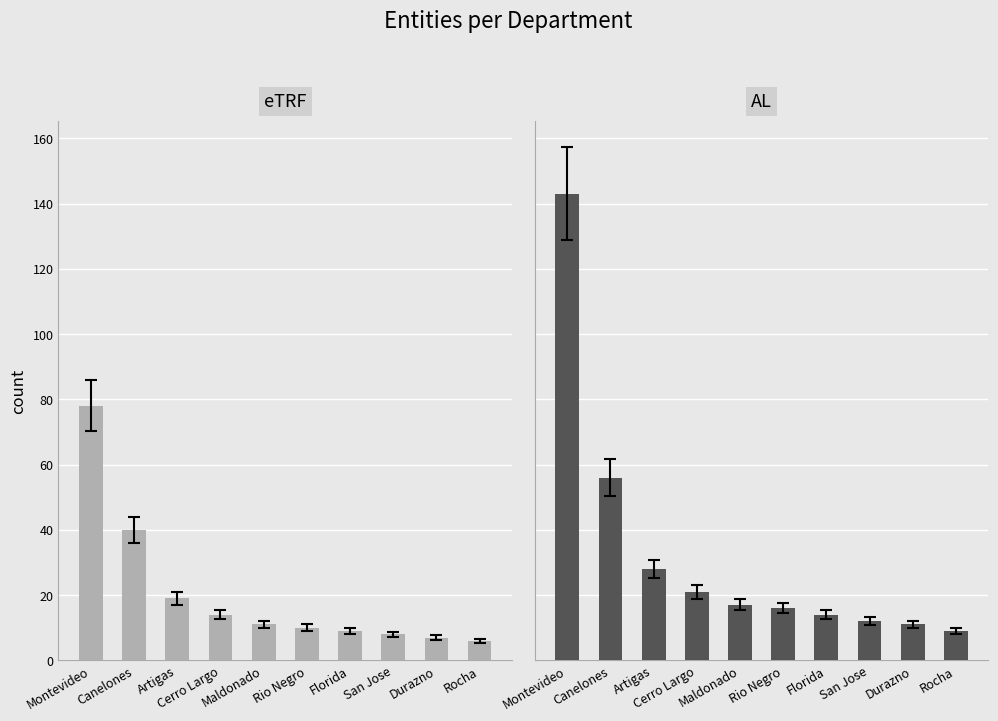

Which series has the largest range (max minus min)?

AL